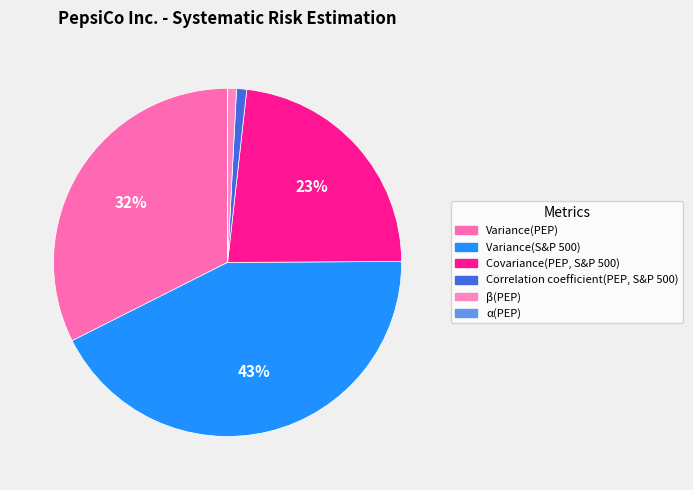

Is it true that Correlation coefficient(PEP, S&P 500) is 1% of the pie?

True